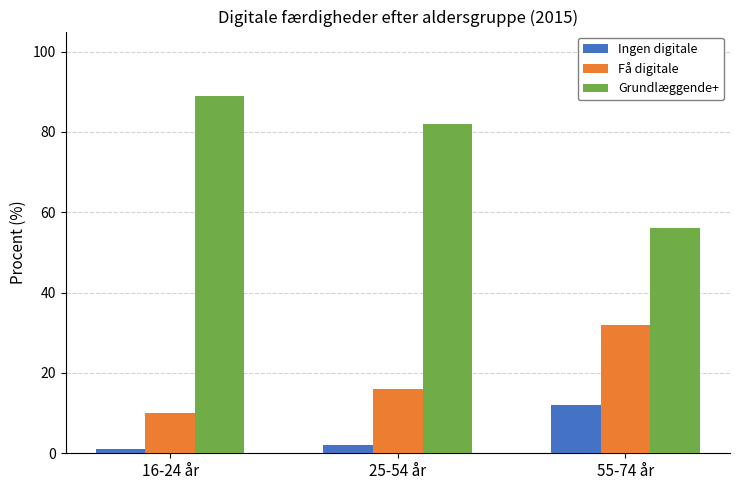

Which label corresponds to the smallest value in the chart?

16-24 år